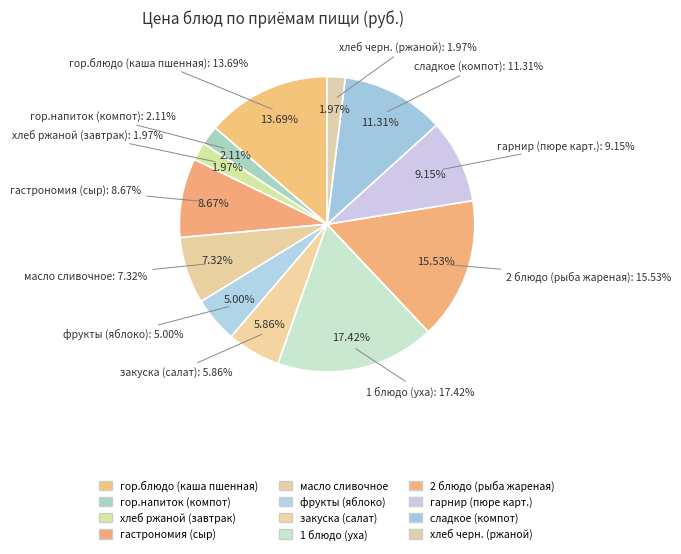

The фрукты (яблоко) slice represents 16% of the pie. True or false?

False